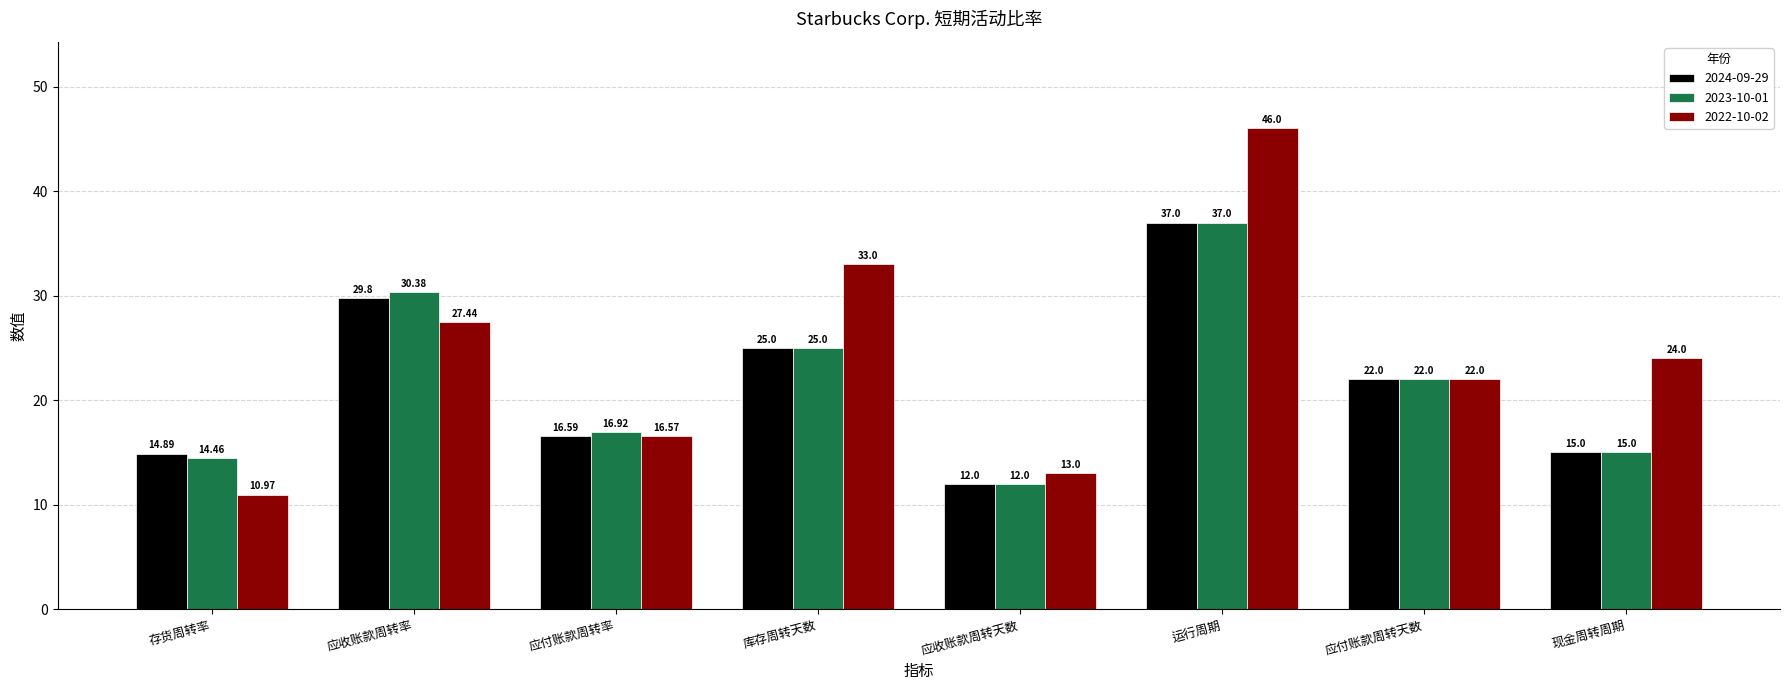

What is the minimum value shown in the chart?

11.0